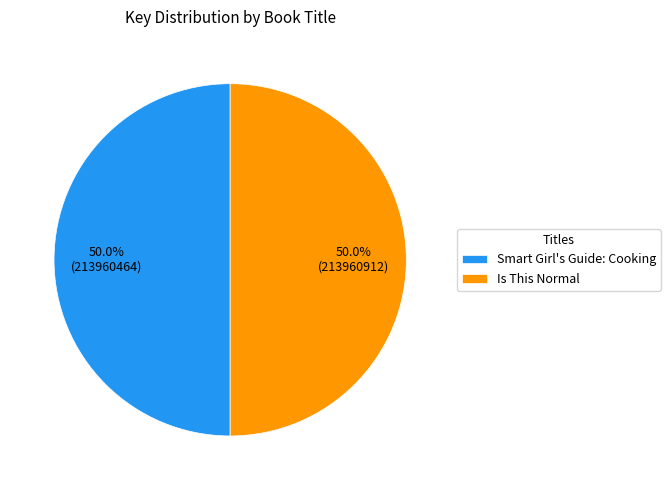

To the nearest percent, what is the combined percentage of Is This Normal and Smart Girl's Guide: Cooking?

100%